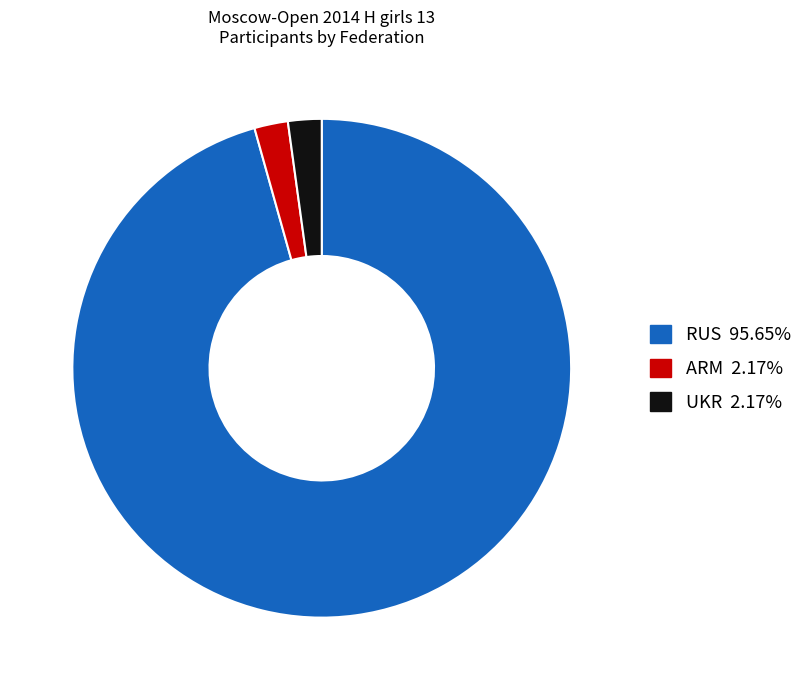

Which has a higher value, RUS or ARM?

RUS